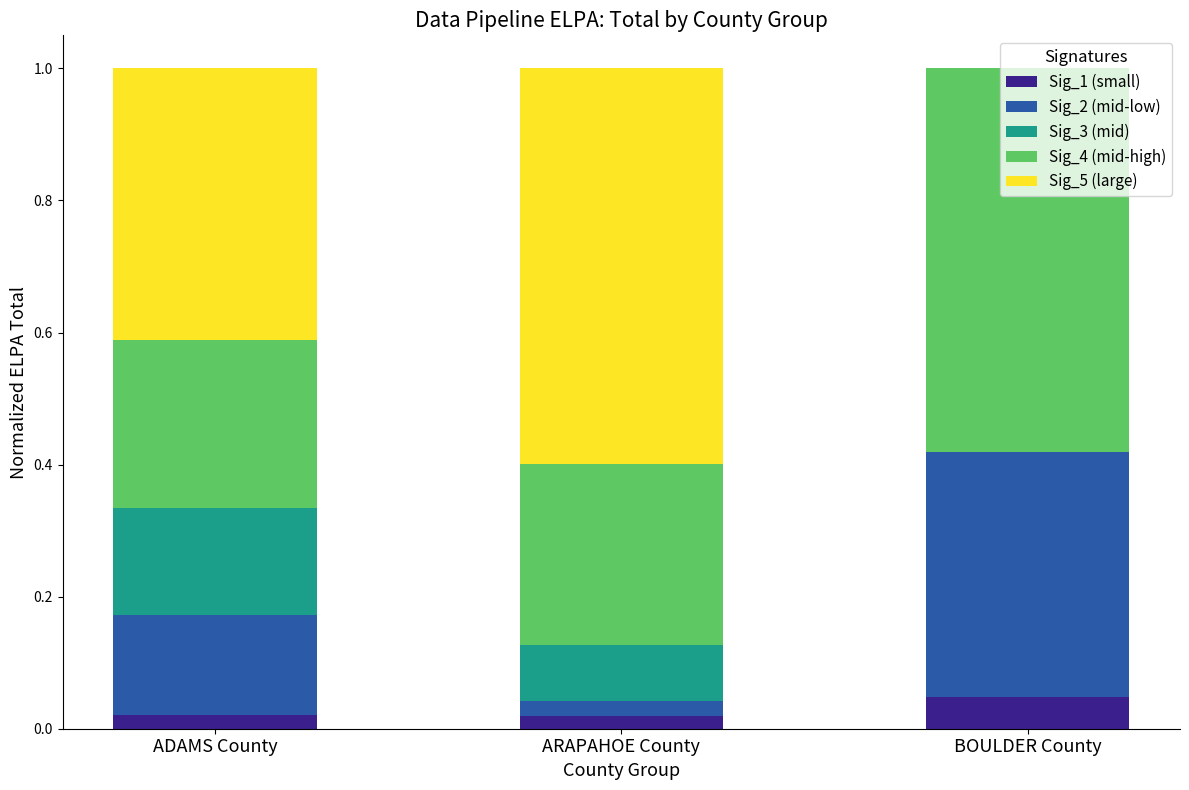

What is the total value across all series at BOULDER County?

1.0